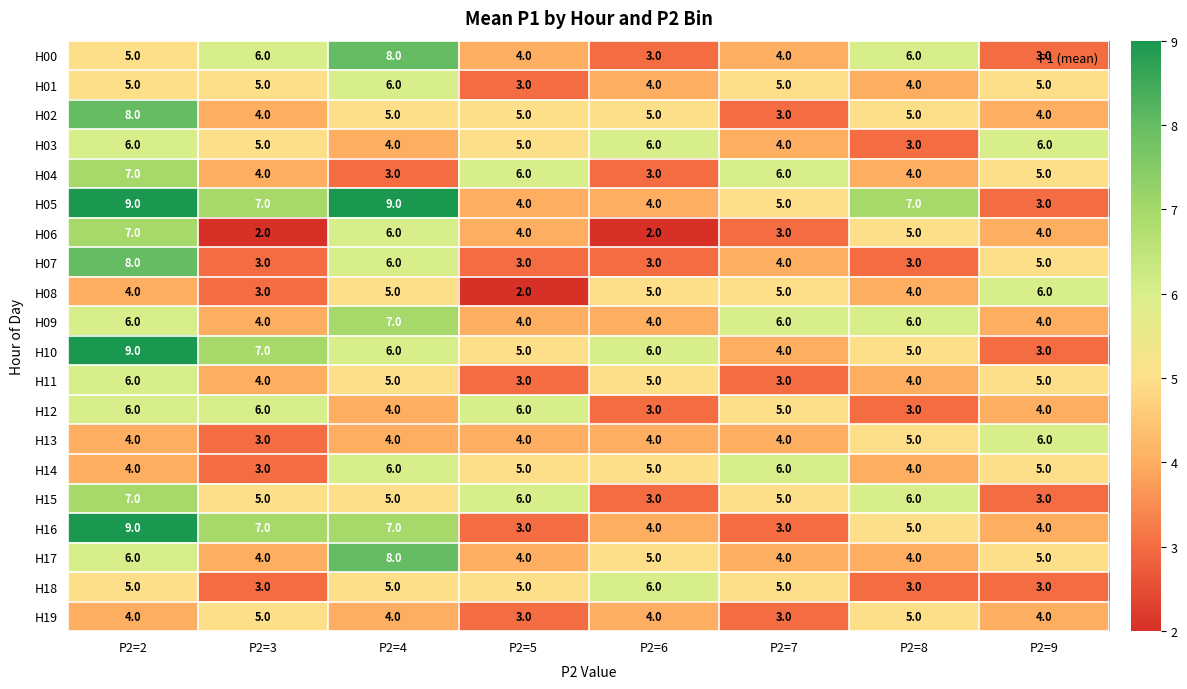

How many series are shown in this chart?

20